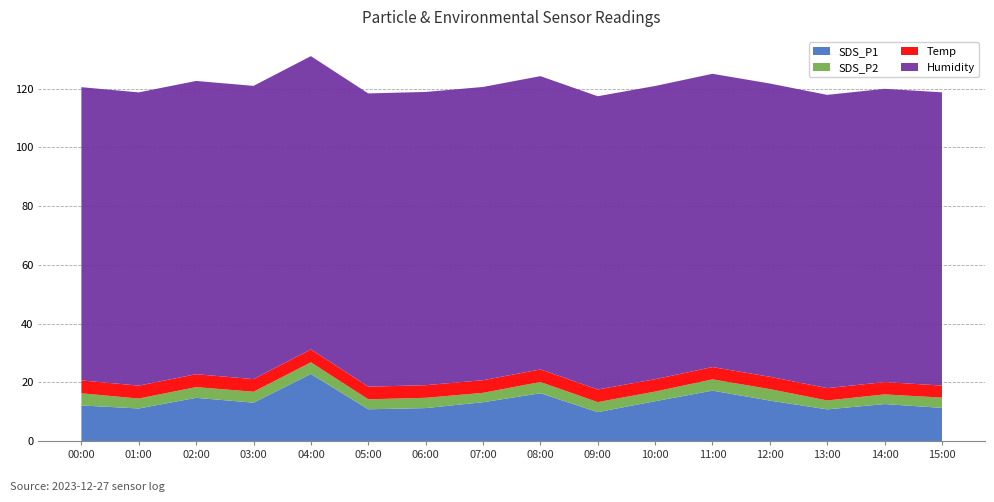

Reading left to right, what are all the values shown in this chart?

SDS_P1: 00:00=12.1	01:00=11.1	02:00=14.7	03:00=13.1	04:00=22.8	05:00=10.8	06:00=11.2	07:00=13.2	08:00=16.2	09:00=9.8	10:00=13.6	11:00=17.1	12:00=13.8	13:00=10.8	14:00=12.6	15:00=11.3
SDS_P2: 00:00=4.1	01:00=3.4	02:00=3.6	03:00=3.7	04:00=4.0	05:00=3.4	06:00=3.5	07:00=3.2	08:00=3.8	09:00=3.4	10:00=3.3	11:00=3.8	12:00=3.9	13:00=3.0	14:00=3.3	15:00=3.5
Temp: 00:00=4.4	01:00=4.4	02:00=4.4	03:00=4.3	04:00=4.4	05:00=4.3	06:00=4.3	07:00=4.3	08:00=4.3	09:00=4.3	10:00=4.2	11:00=4.2	12:00=4.2	13:00=4.2	14:00=4.2	15:00=4.1
Humidity: 00:00=99.9	01:00=99.9	02:00=99.9	03:00=99.9	04:00=99.9	05:00=99.9	06:00=99.9	07:00=99.9	08:00=99.9	09:00=99.9	10:00=99.9	11:00=99.9	12:00=99.9	13:00=99.9	14:00=99.9	15:00=99.9